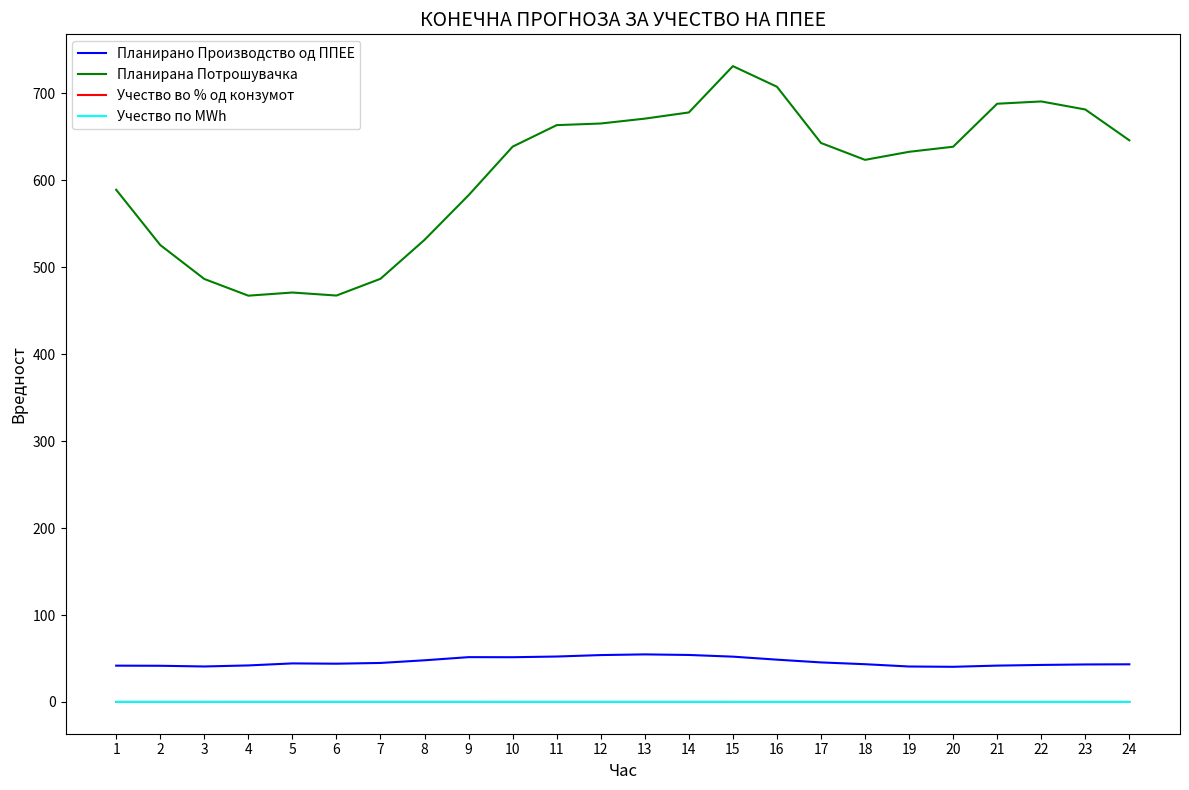

Is it true that Учество во % од конзумот equals 0.1 at 3?

True